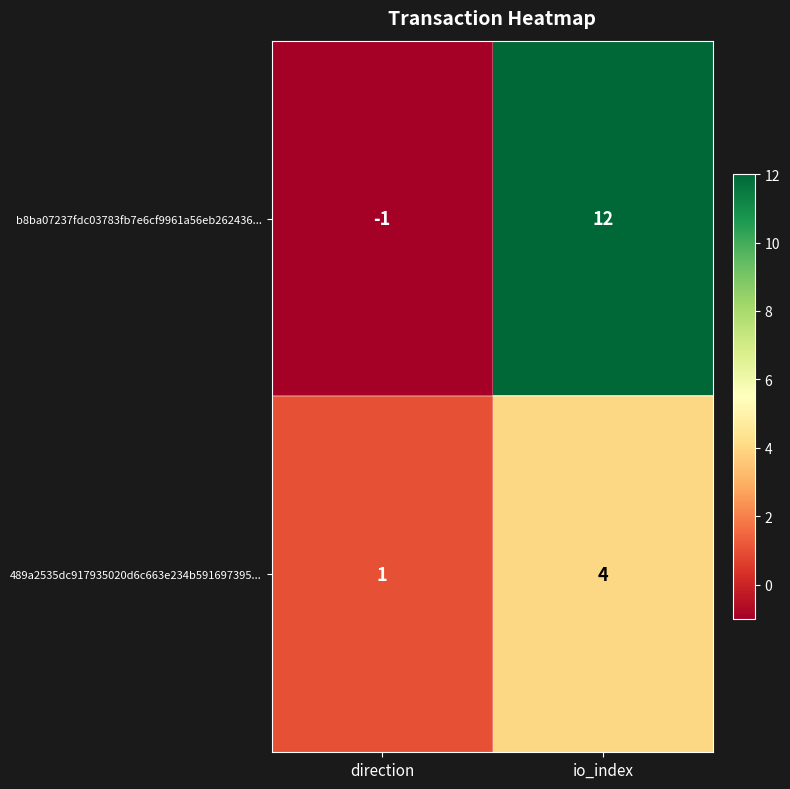

The 489a2535dc917935020d6c663e234b591697395... series shows 1 at direction. True or false?

True